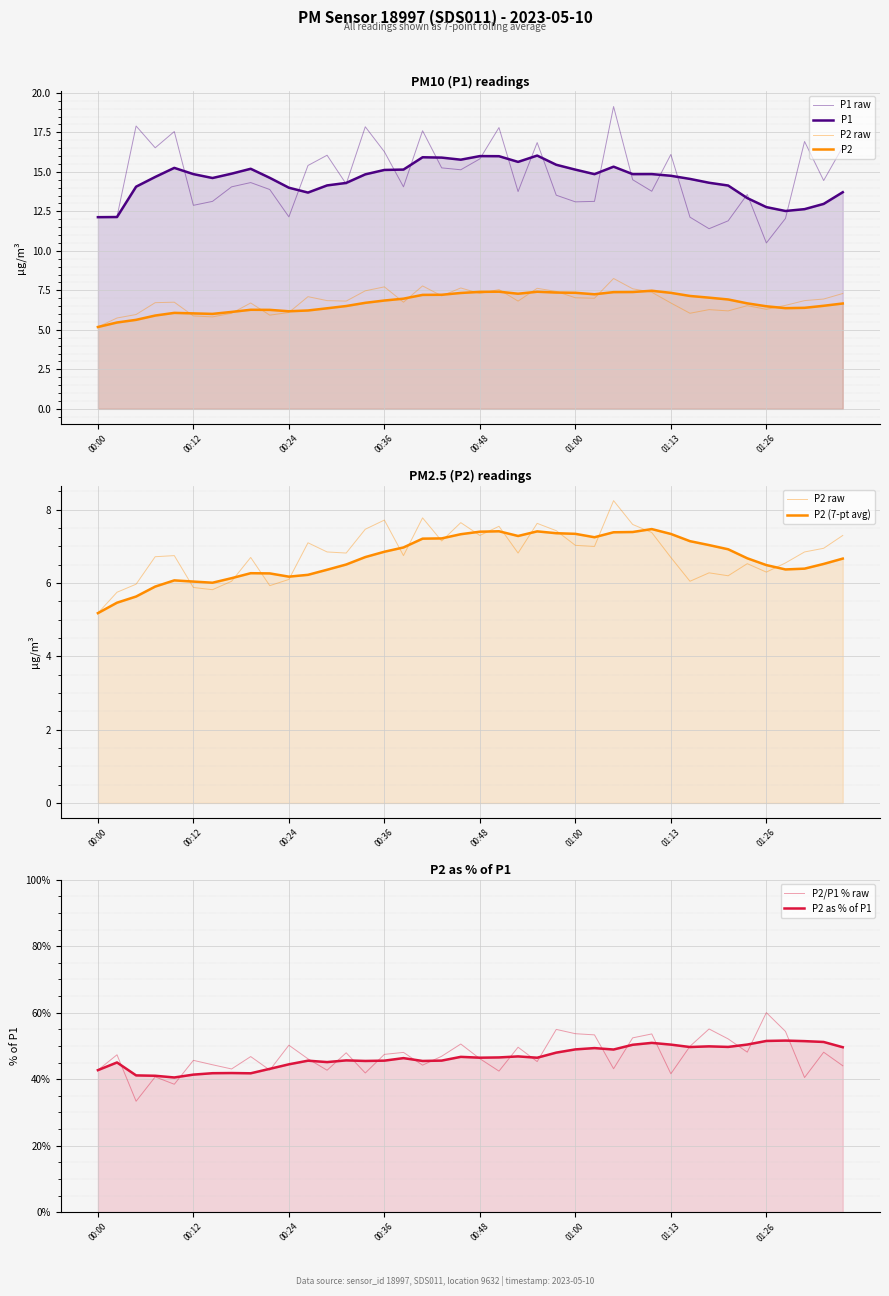

Rank the categories by P2 value from lowest to highest.

00:00, 00:02, 00:14, 00:12, 00:22, 00:05, 00:17, 01:15, 00:24, 01:20, 01:18, 01:26, 01:23, 01:31, 00:19, 01:13, 00:07, 00:09, 00:39, 00:31, 00:53, 00:29, 01:34, 01:37, 01:03, 01:00, 00:26, 00:43, 00:48, 01:40, 01:10, 00:58, 00:34, 00:51, 01:08, 00:56, 00:46, 00:36, 00:41, 01:05